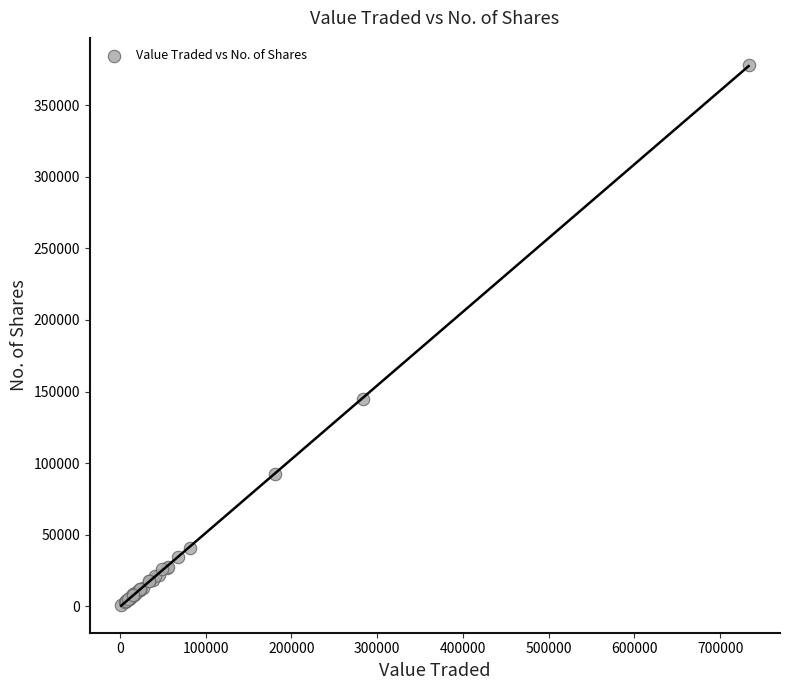

What Y value in the scatter plot is closest to 189384?

144976